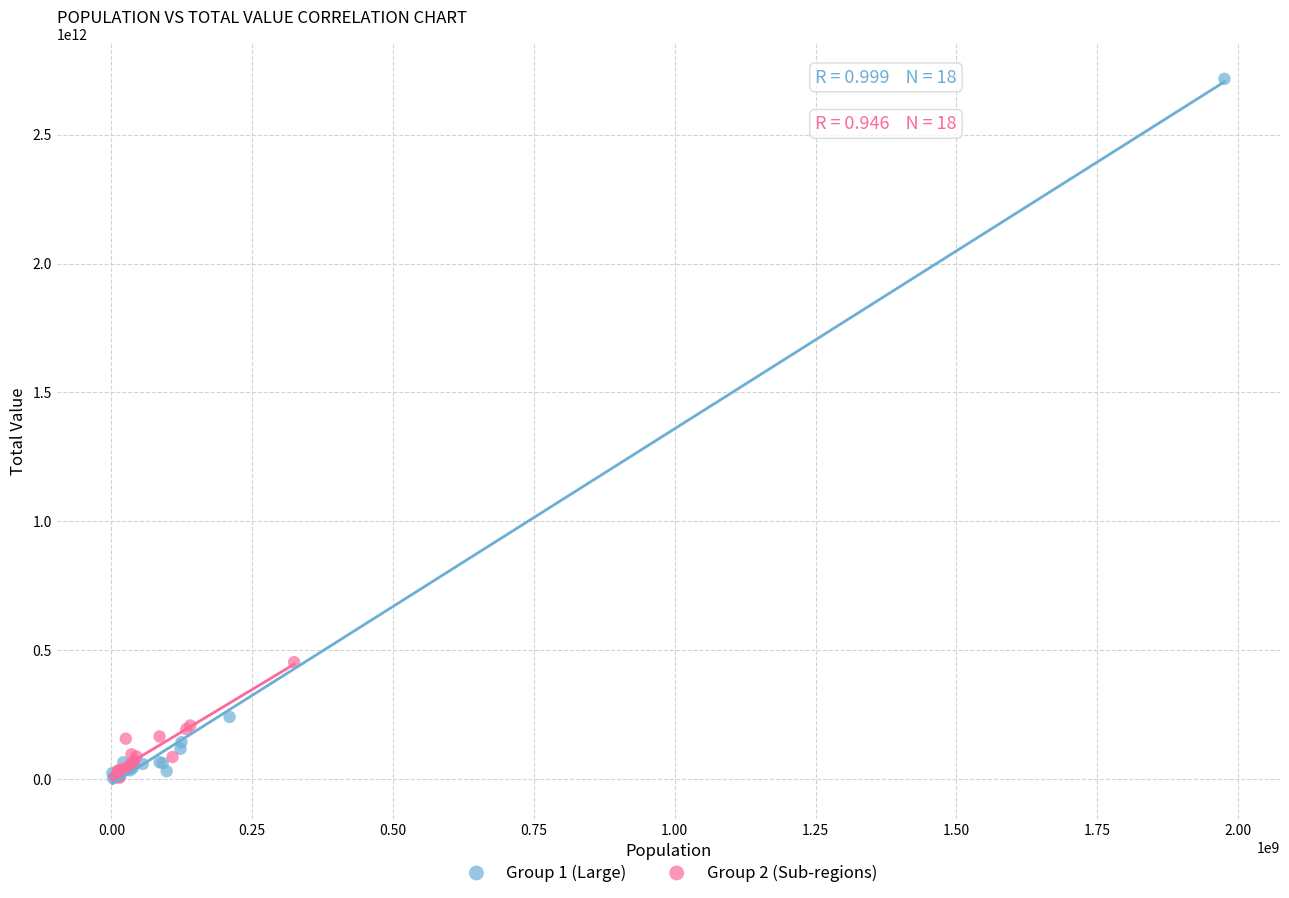

Which series has the largest Y range (max minus min)?

Group 1 (Large)